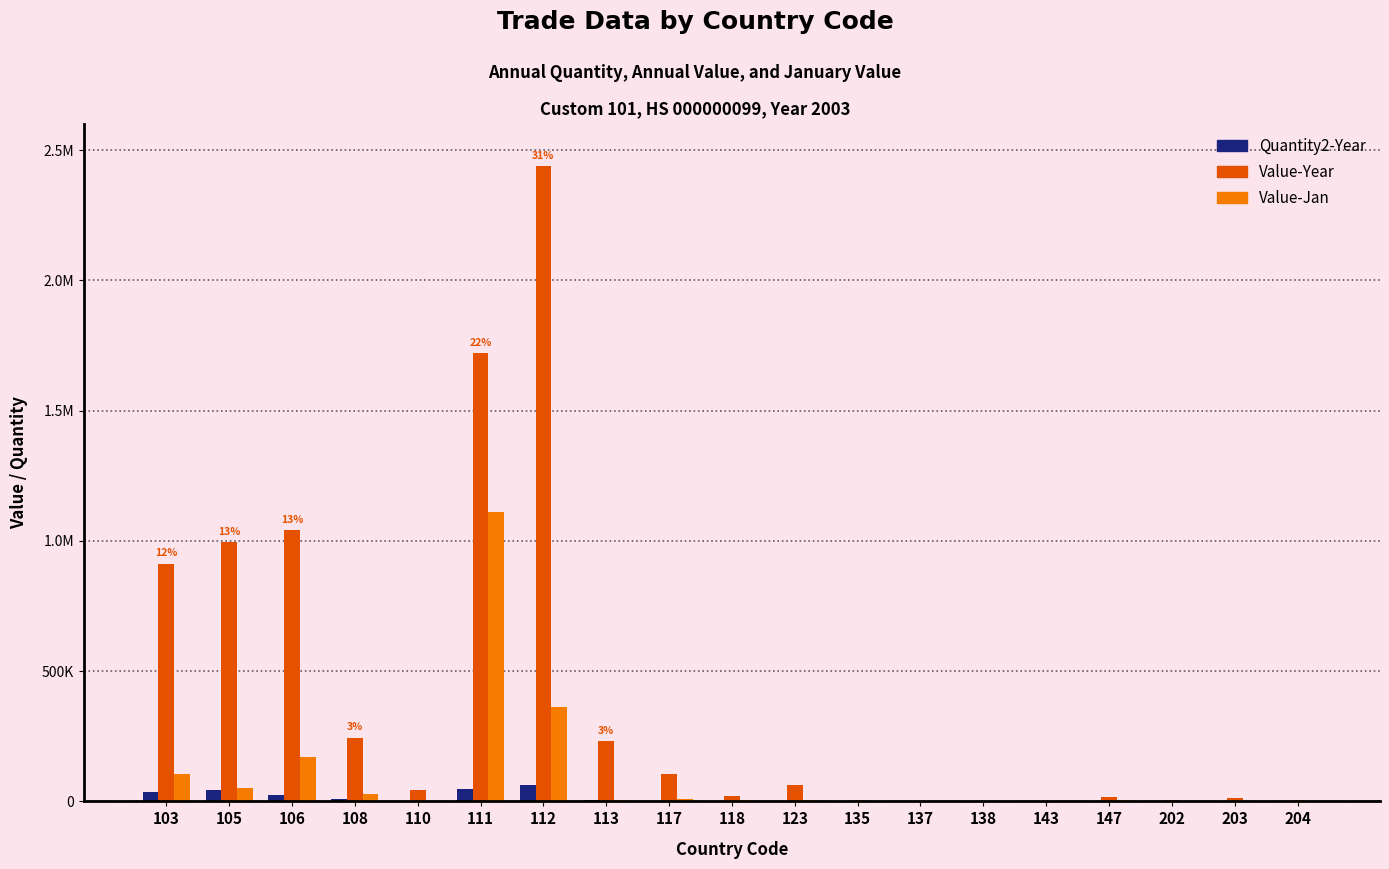

Are the bars grouped side by side (vs. stacked)?

Yes